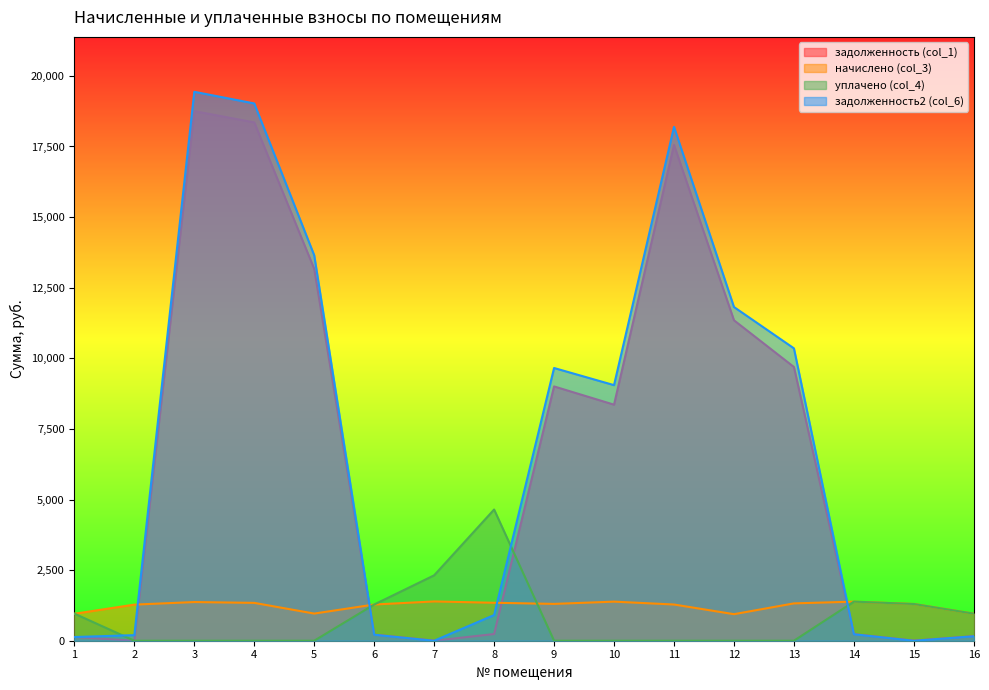

Does the chart display data point markers on the line(s)?

No